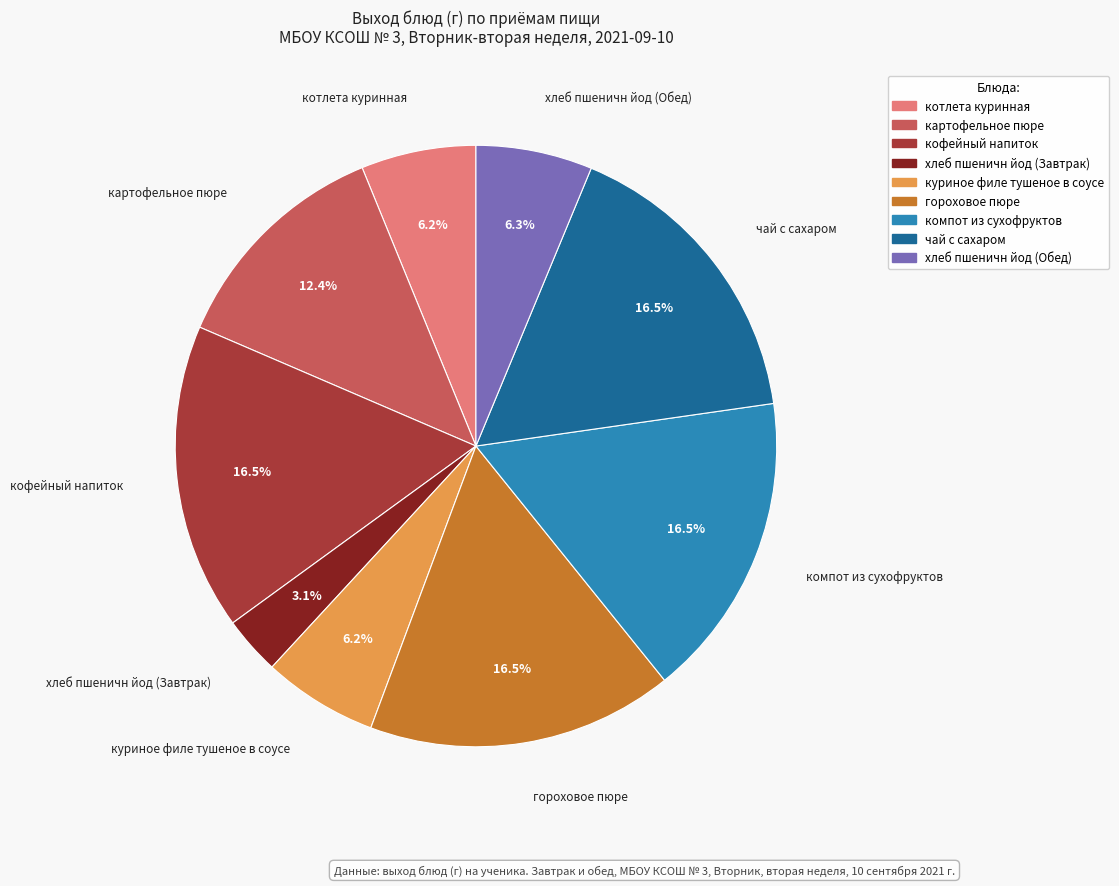

Between чай с сахаром and куриное филе тушеное в соусе, which is larger?

чай с сахаром